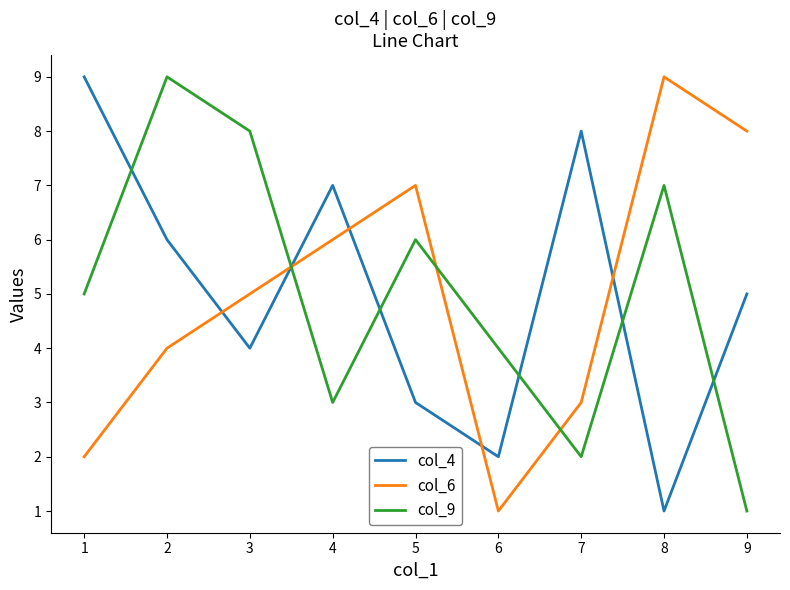

Rank the categories by col_4 value from highest to lowest.

1, 7, 4, 2, 9, 3, 5, 6, 8